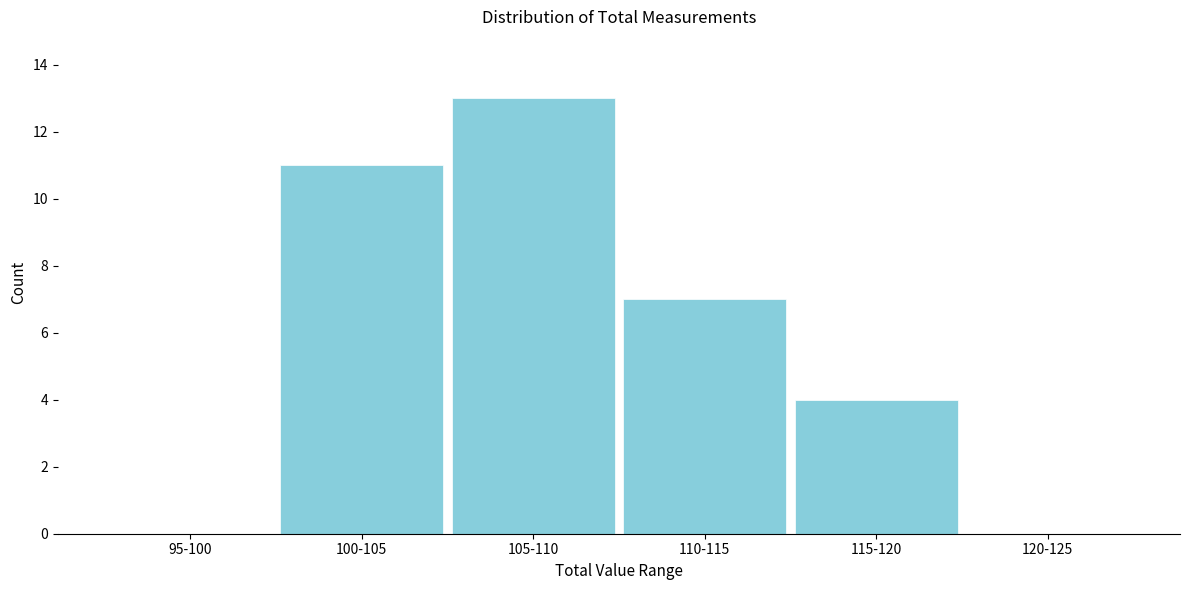

Reading right to left, extract all data points from this chart.

120-125=0	115-120=4	110-115=7	105-110=13	100-105=11	95-100=0